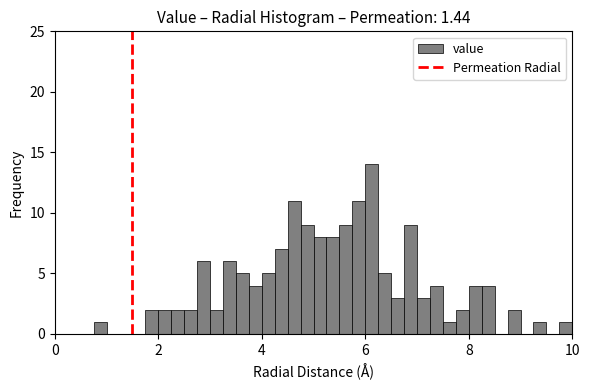

Around what value on the x-axis is the tallest bar? Give the approximate position of its centre, as read against the axis.

6.2